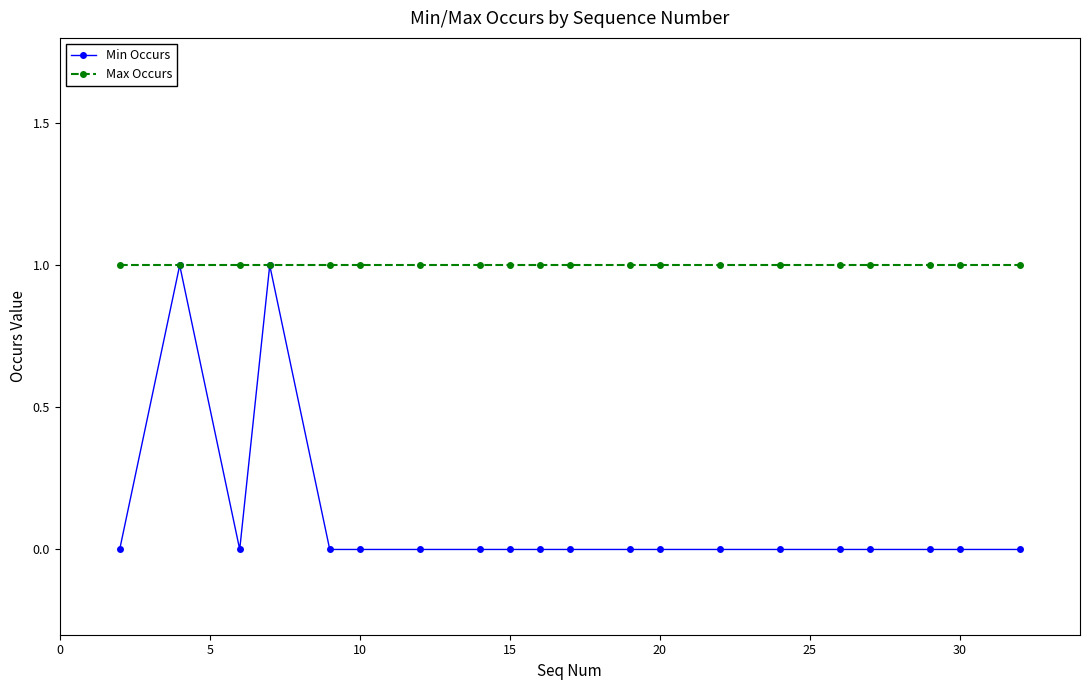

True or false: Min Occurs has more than 1 interior local peaks.

True